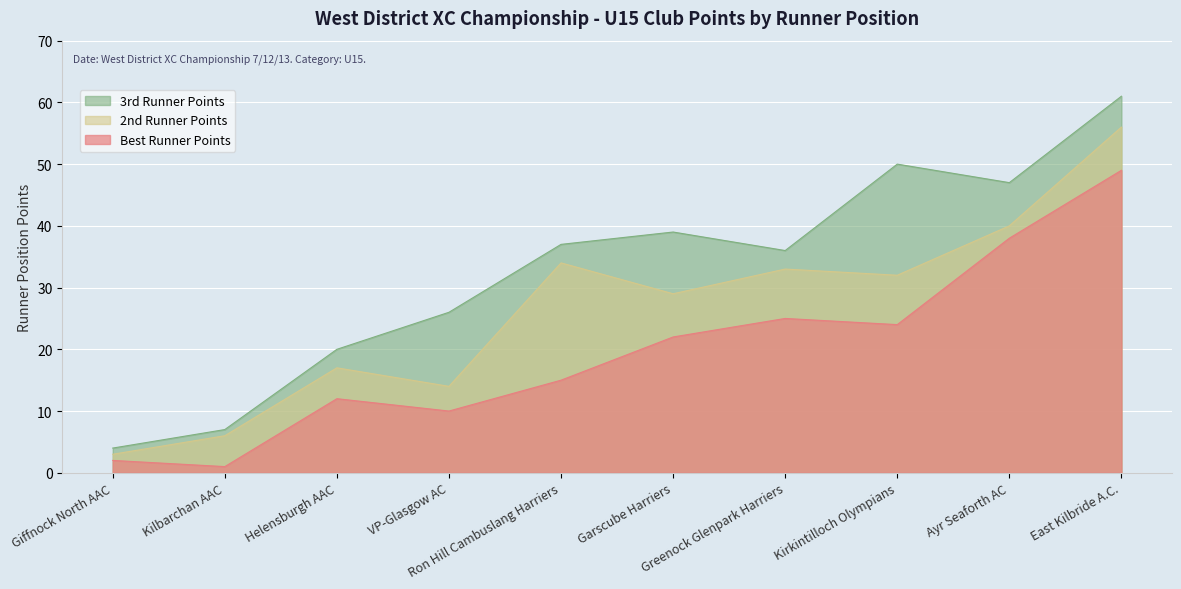

Reading left to right, list all the values displayed in this chart.

Best Runner Points: Giffnock North AAC=2	Kilbarchan AAC=1	Helensburgh AAC=12	VP-Glasgow AC=10	Ron Hill Cambuslang Harriers=15	Garscube Harriers=22	Greenock Glenpark Harriers=25	Kirkintilloch Olympians=24	Ayr Seaforth AC=38	East Kilbride A.C.=49
2nd Runner Points: Giffnock North AAC=3	Kilbarchan AAC=6	Helensburgh AAC=17	VP-Glasgow AC=14	Ron Hill Cambuslang Harriers=34	Garscube Harriers=29	Greenock Glenpark Harriers=33	Kirkintilloch Olympians=32	Ayr Seaforth AC=40	East Kilbride A.C.=56
3rd Runner Points: Giffnock North AAC=4	Kilbarchan AAC=7	Helensburgh AAC=20	VP-Glasgow AC=26	Ron Hill Cambuslang Harriers=37	Garscube Harriers=39	Greenock Glenpark Harriers=36	Kirkintilloch Olympians=50	Ayr Seaforth AC=47	East Kilbride A.C.=61